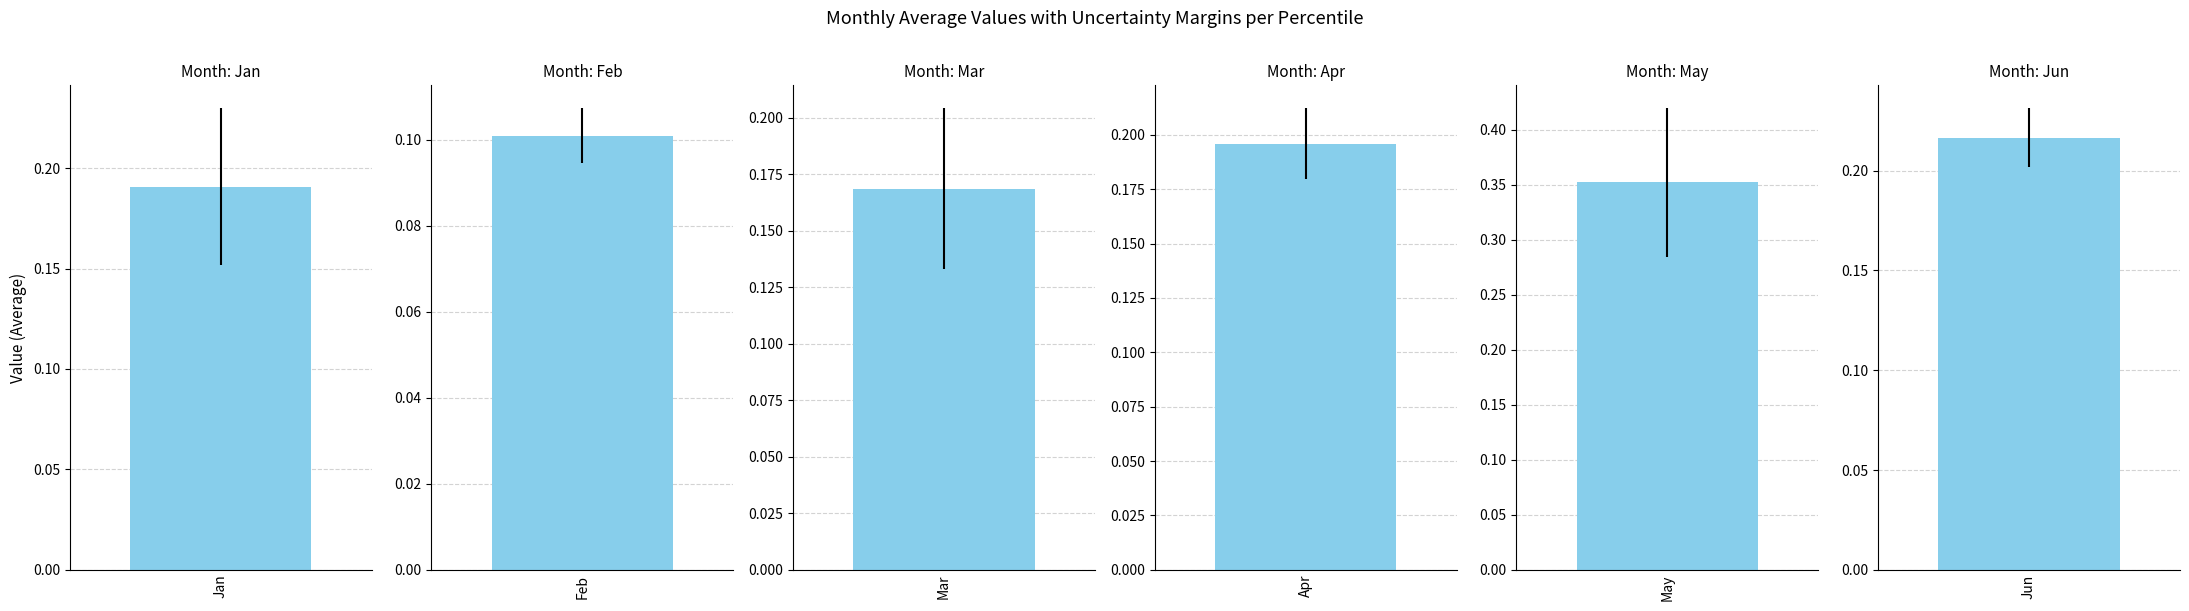

How many distinct data groups are displayed?

6